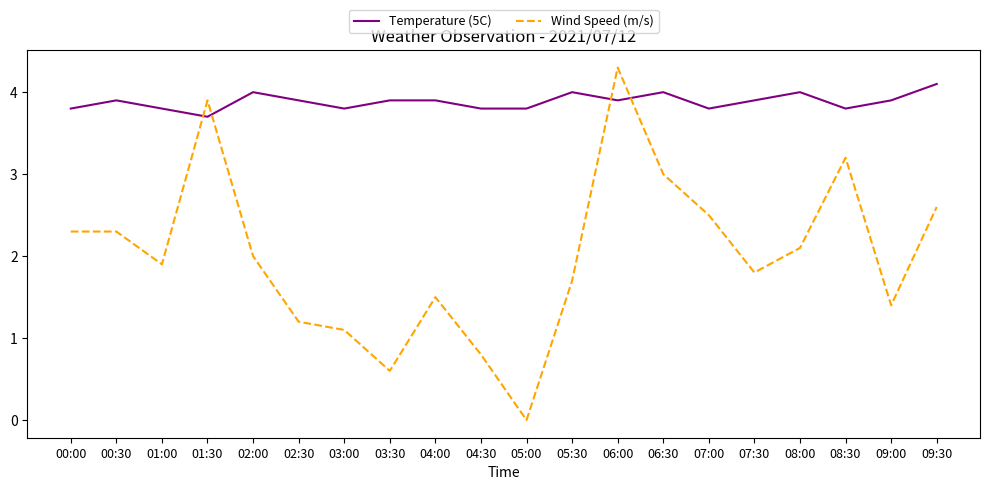

Rank the series by their maximum value, from lowest to highest.

Temperature (5C), Wind Speed (m/s)